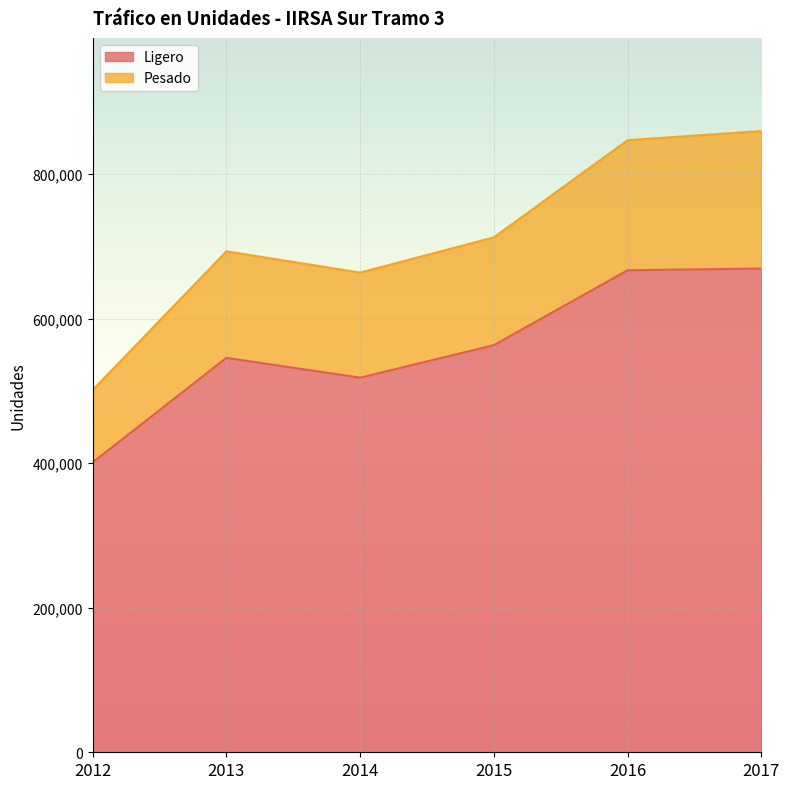

What is the maximum value for Ligero?

669378